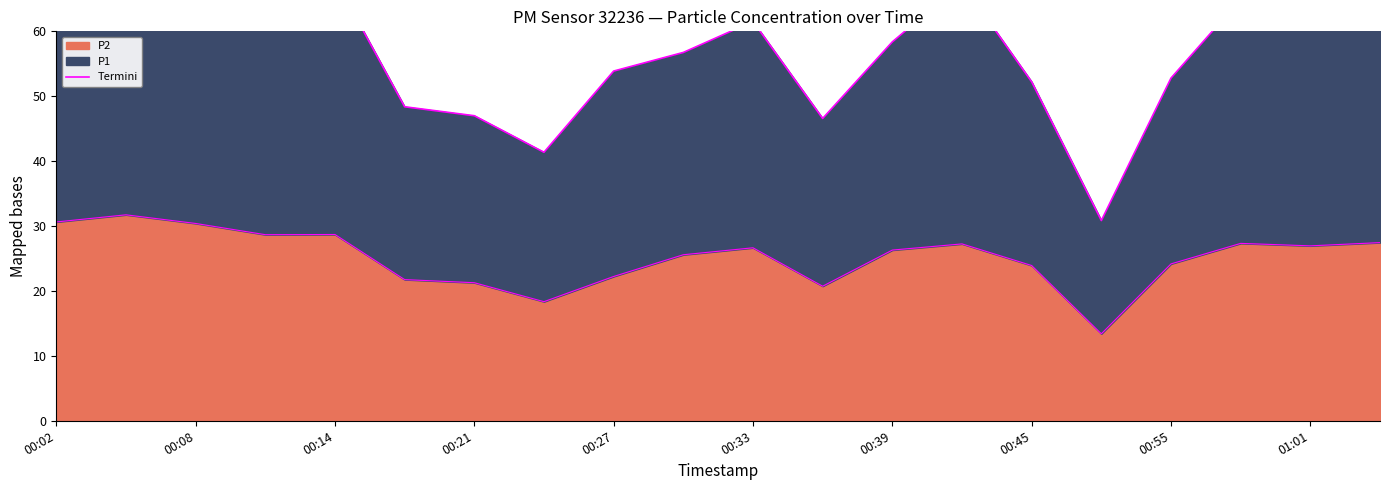

How many interior local valleys (lower than both neighbors) does the data have?

4